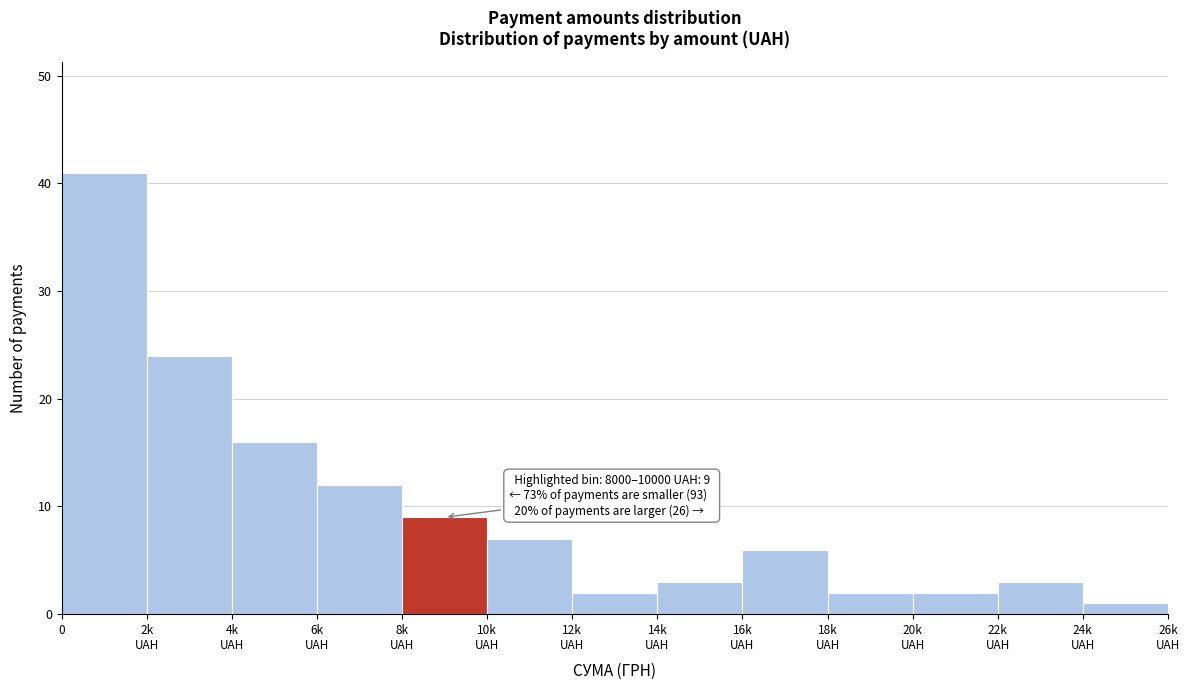

Reading right to left, extract all data points from this chart.

1	3	2	2	6	3	2	7	9	12	16	24	41